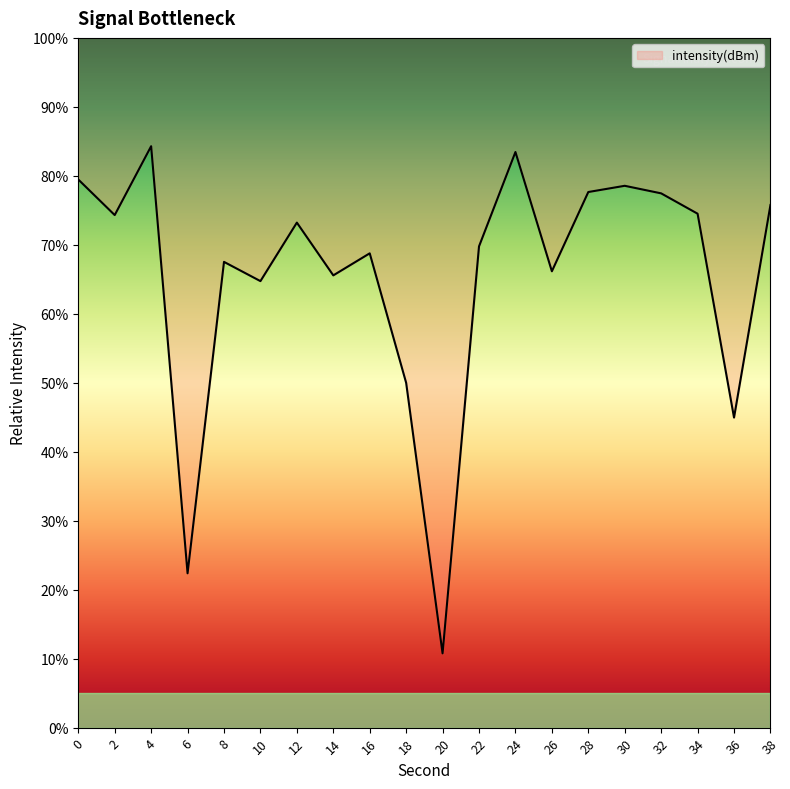

What is the difference between the maximum and minimum values?

73.5